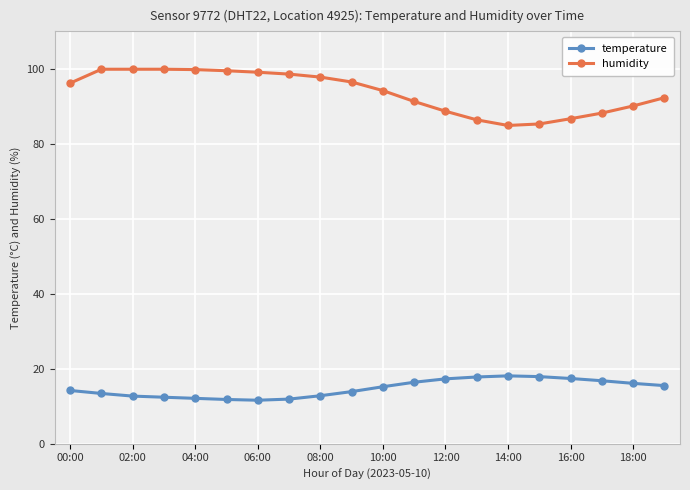

True or false: humidity and temperature intersect in this chart.

False